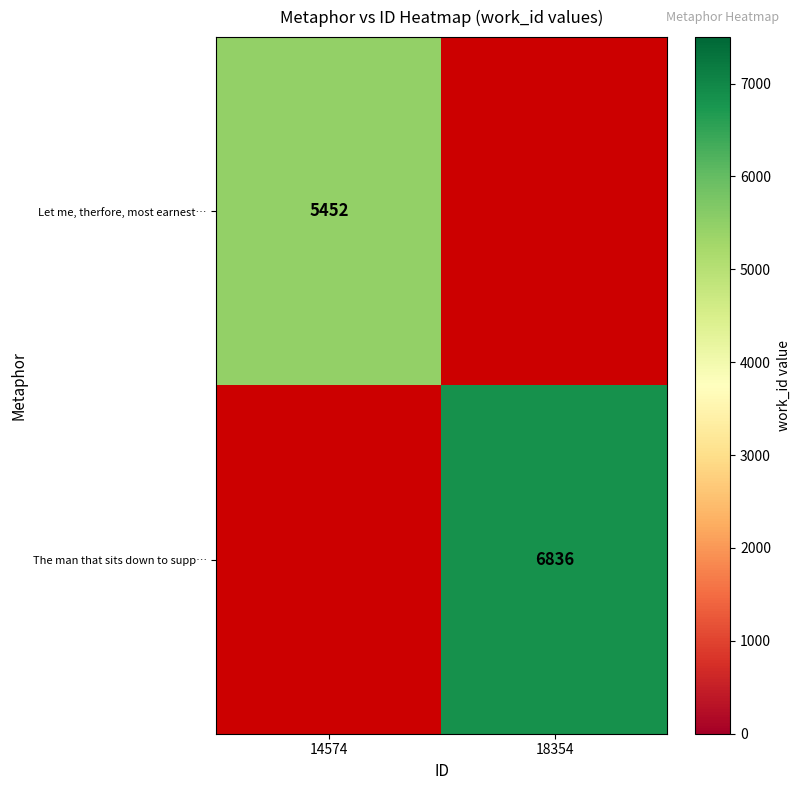

The value of Let me, therfore, most earnest… at 14574 is 5452. True or false?

True